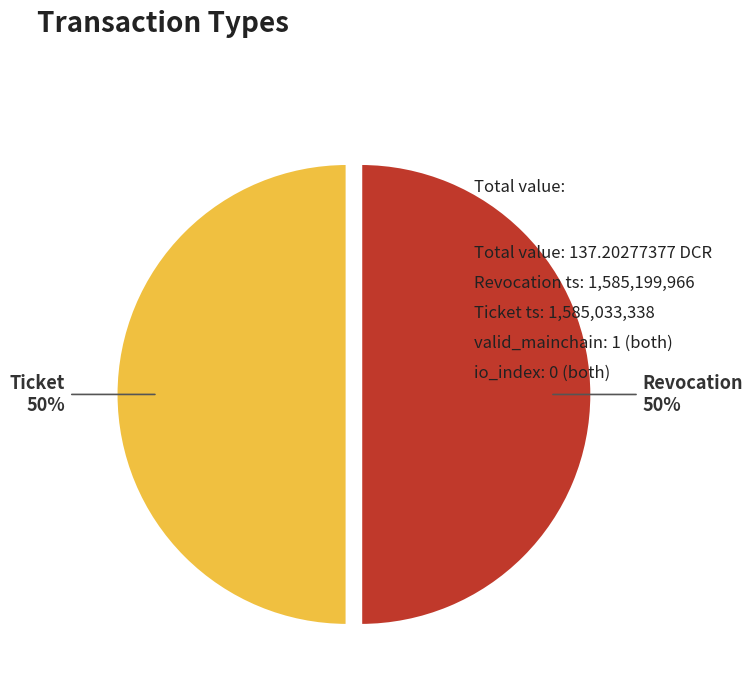

To the nearest percent, what percentage of the pie is Ticket?

50%